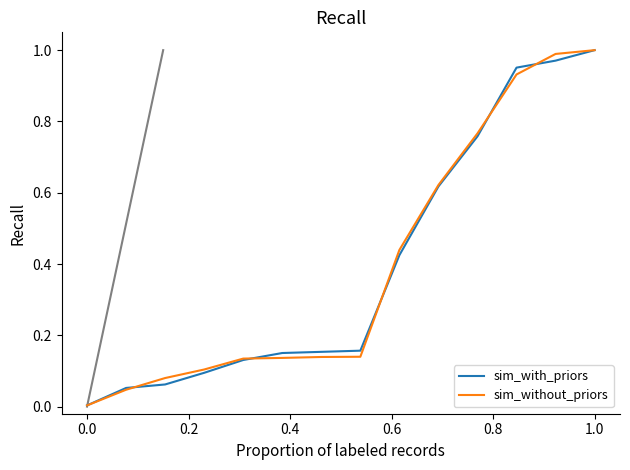

Rank the series by their average value, from highest to lowest.

sim_without_priors, sim_with_priors